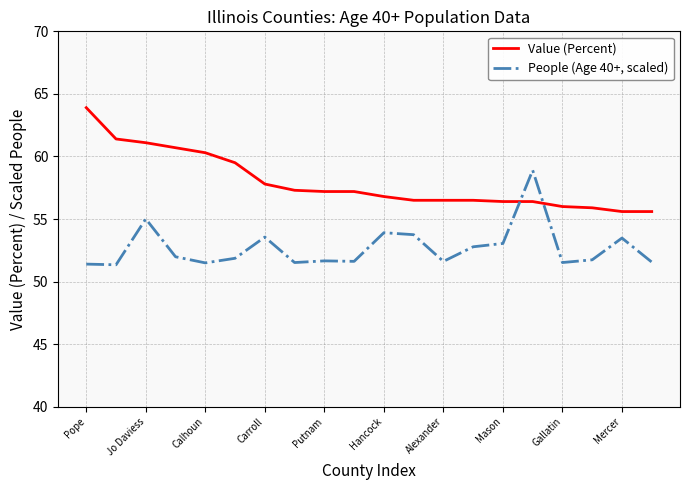

Which series has the largest total across all categories?

Value (Percent)